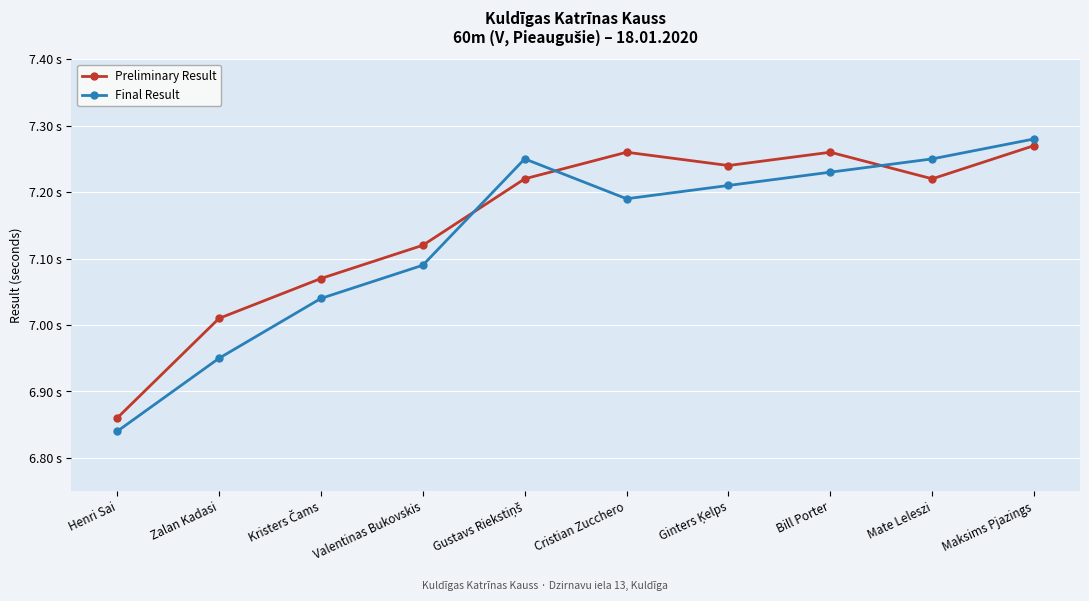

True or false: Final Result has more than 2 points higher than both neighbors.

False